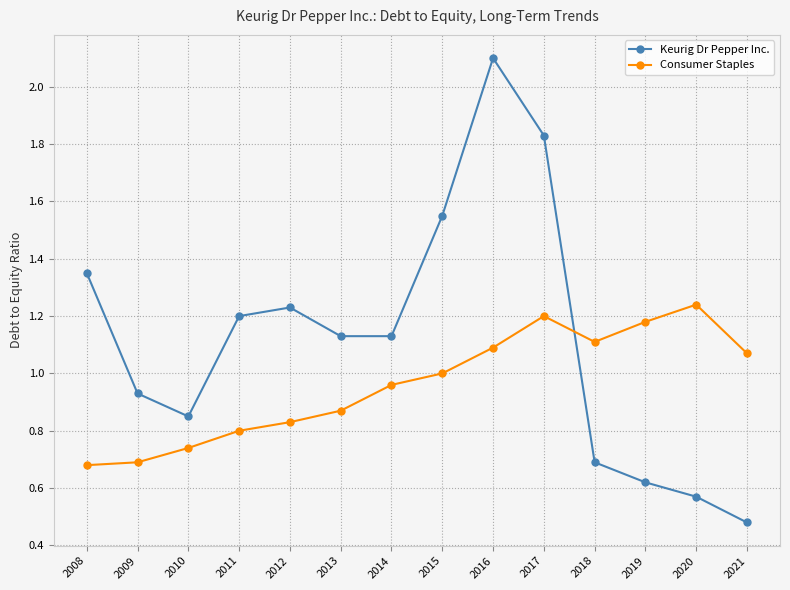

Which series has the largest range (max minus min)?

Keurig Dr Pepper Inc.